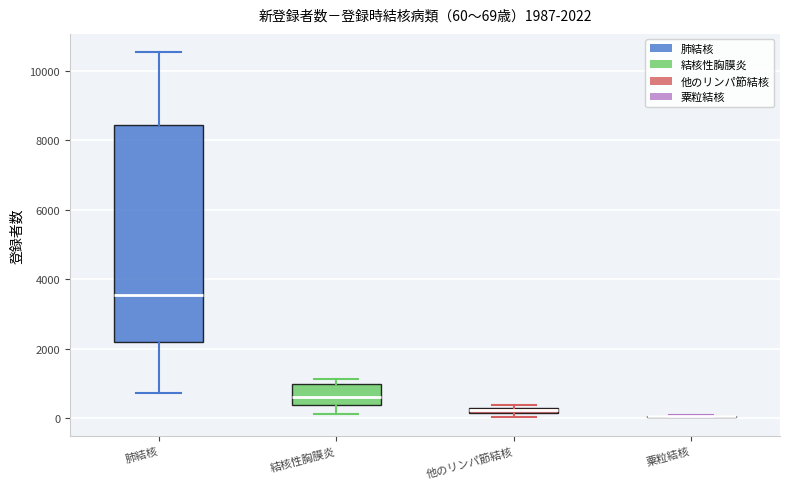

Which box is the tallest, from its lower edge to its upper edge?

肺結核